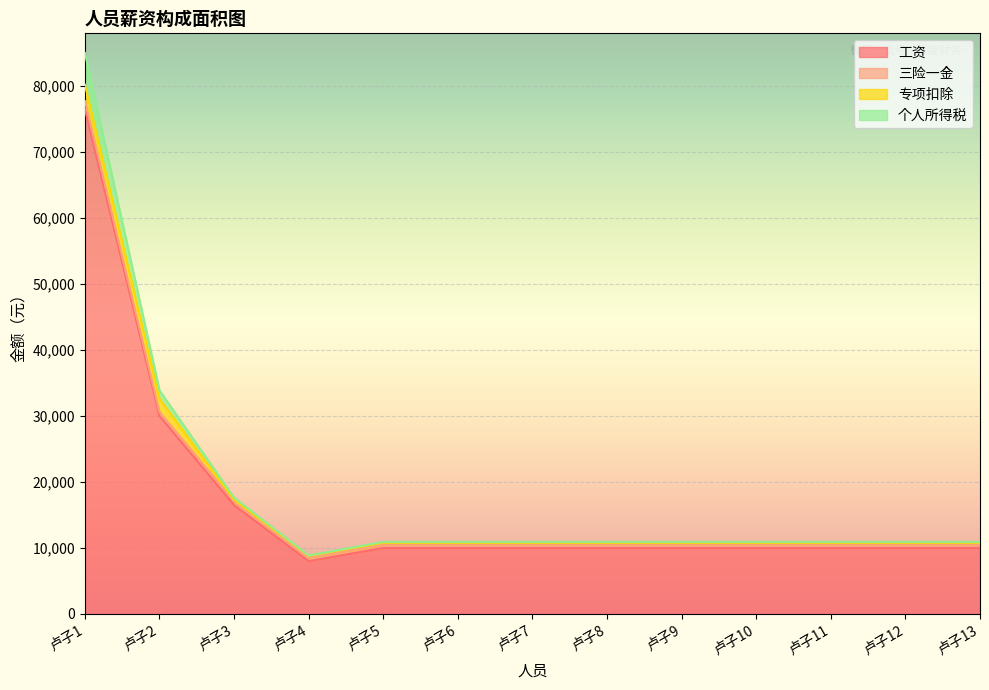

What is the maximum value for 工资?

76500